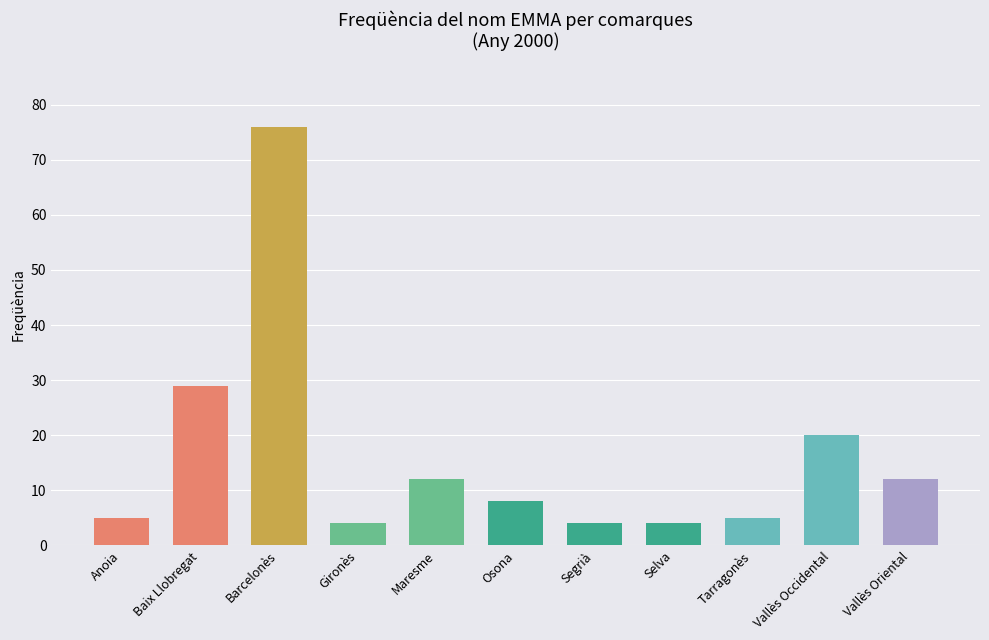

At which label does the data first exceed 8?

Baix Llobregat